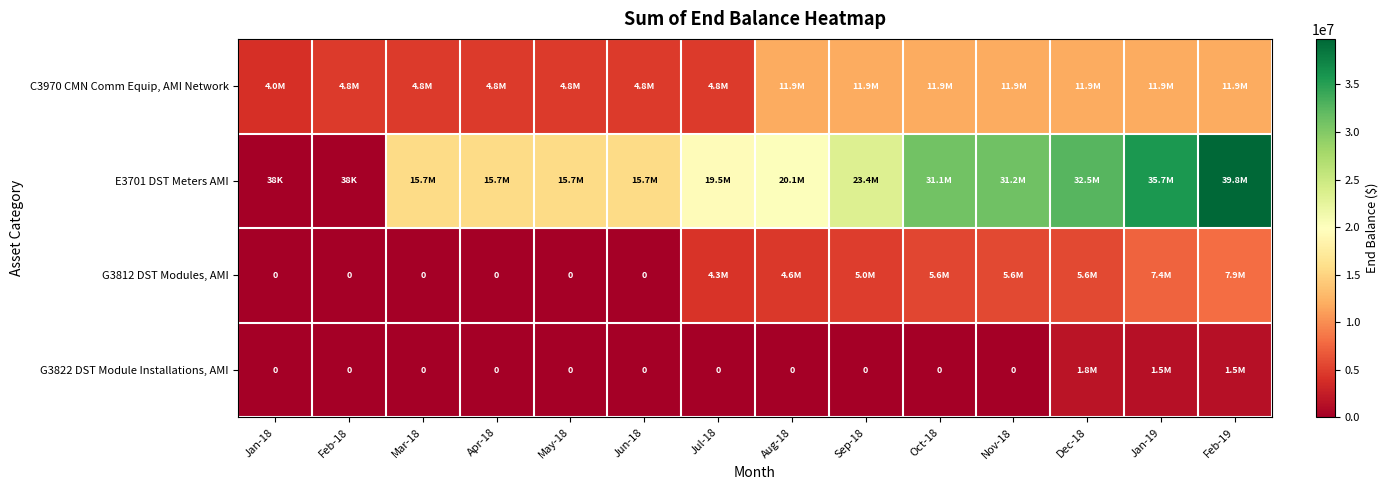

What is the difference between the highest and lowest values at May-18?

15653321.2